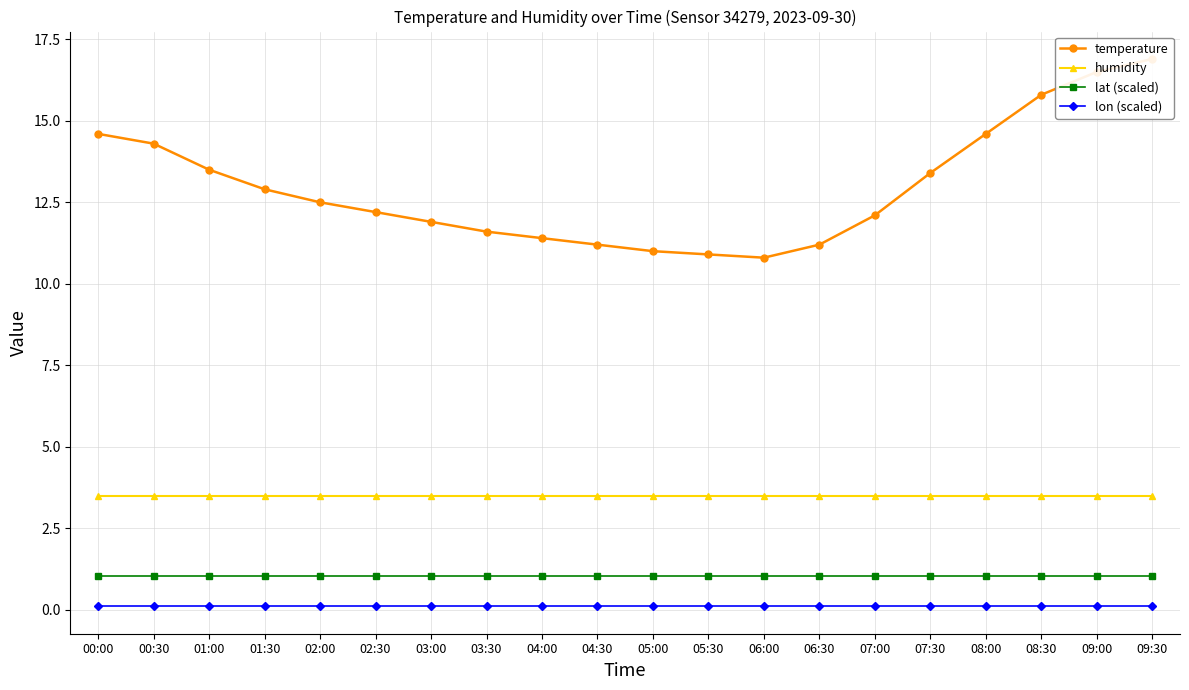

What position from the left is 02:00?

5